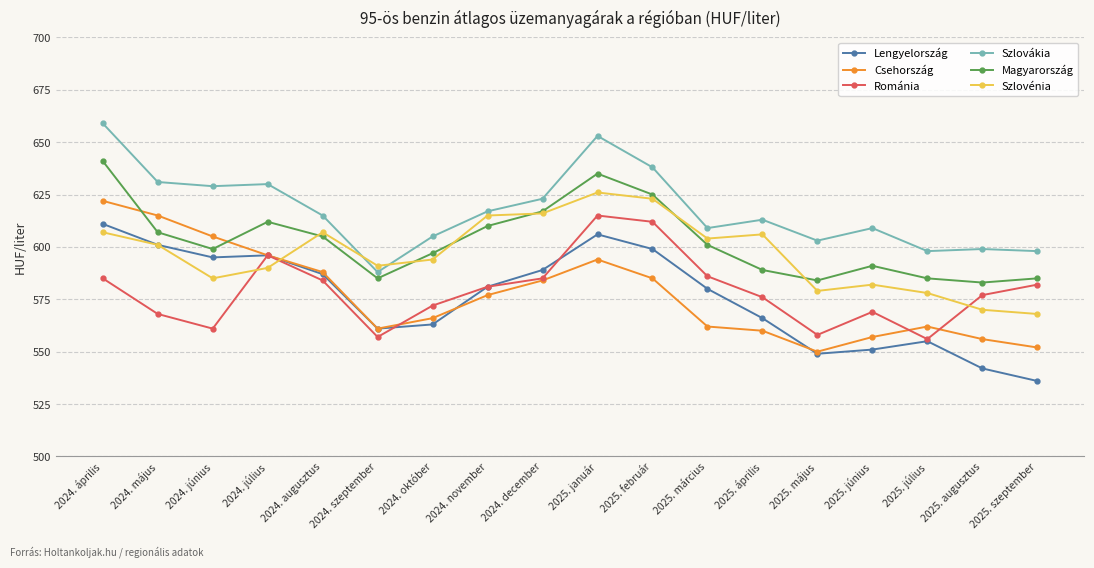

Reading left to right, what are all the values shown in this chart?

Lengyelország: 611	601	595	596	587	561	563	581	589	606	599	580	566	549	551	555	542	536
Csehország: 622	615	605	596	588	561	566	577	584	594	585	562	560	550	557	562	556	552
Románia: 585	568	561	596	584	557	572	581	585	615	612	586	576	558	569	556	577	582
Szlovákia: 659	631	629	630	615	588	605	617	623	653	638	609	613	603	609	598	599	598
Magyarország: 641	607	599	612	605	585	597	610	617	635	625	601	589	584	591	585	583	585
Szlovénia: 607	601	585	590	607	591	594	615	616	626	623	604	606	579	582	578	570	568